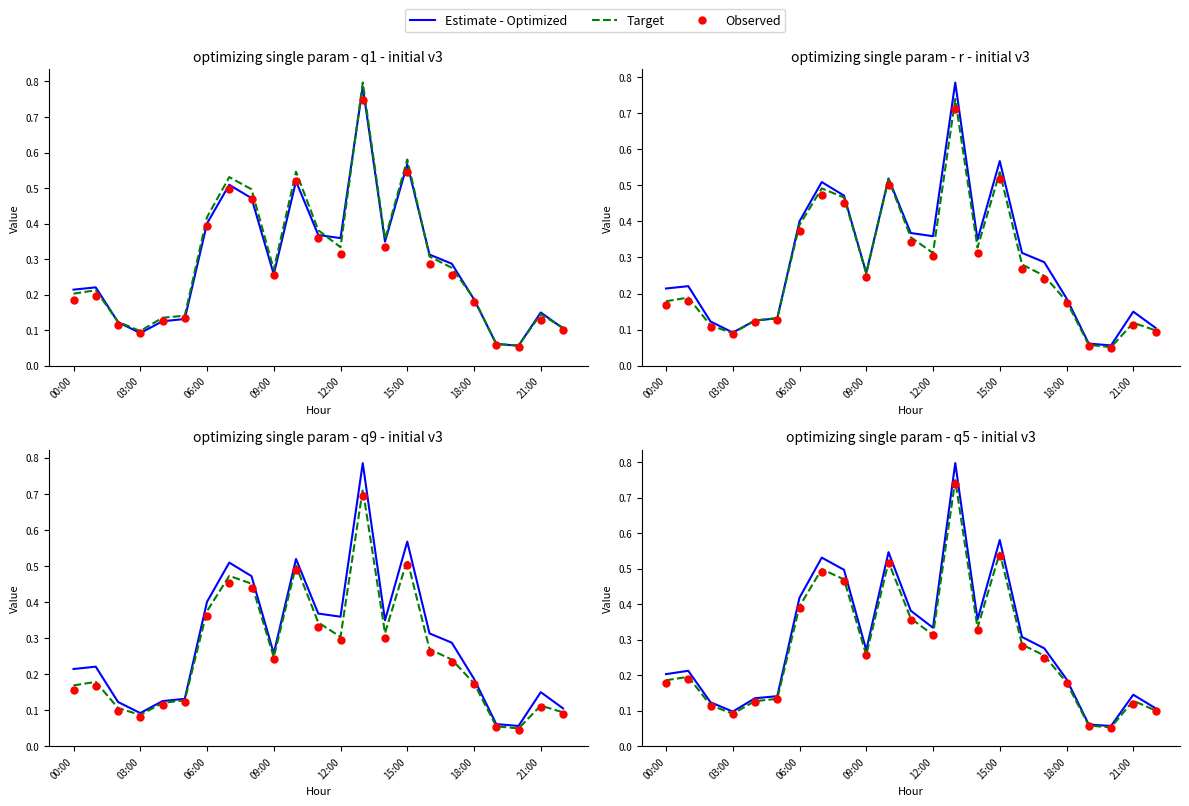

Which series has the largest total across all categories?

Estimate - Optimized